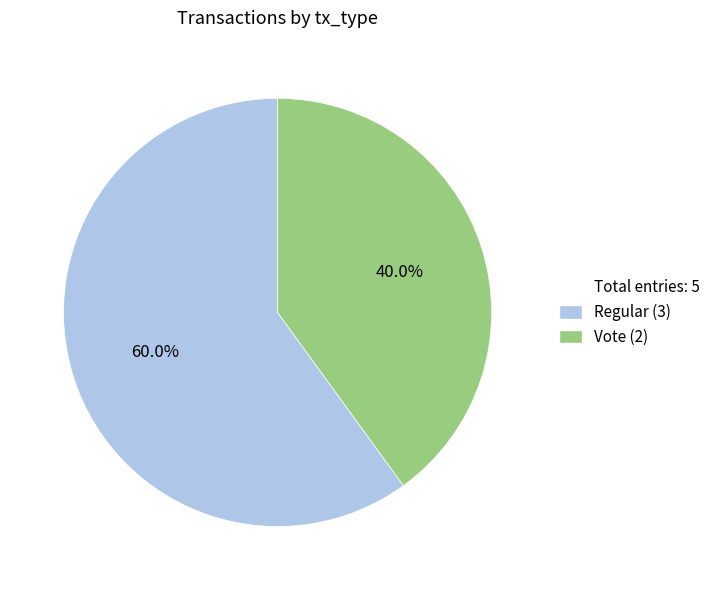

Is there any slice that represents more than half of the pie?

Yes